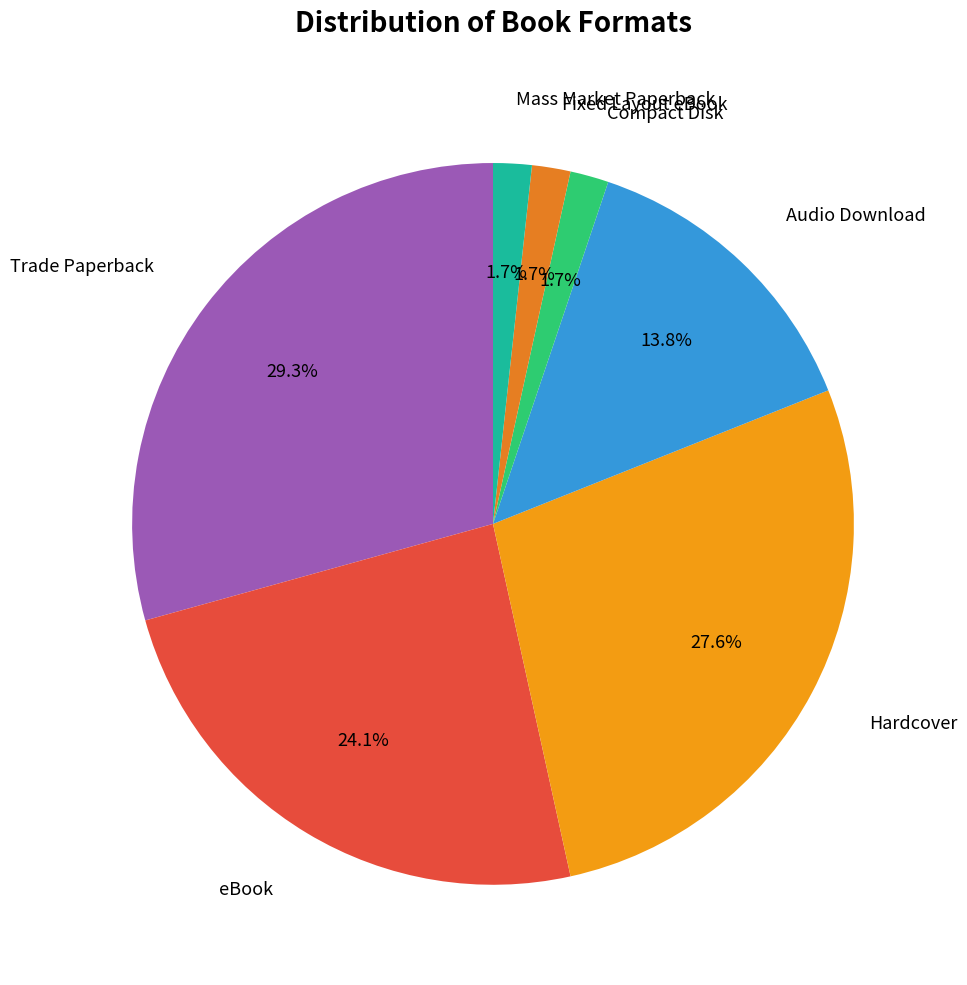

Is there any slice that represents more than half of the pie?

No